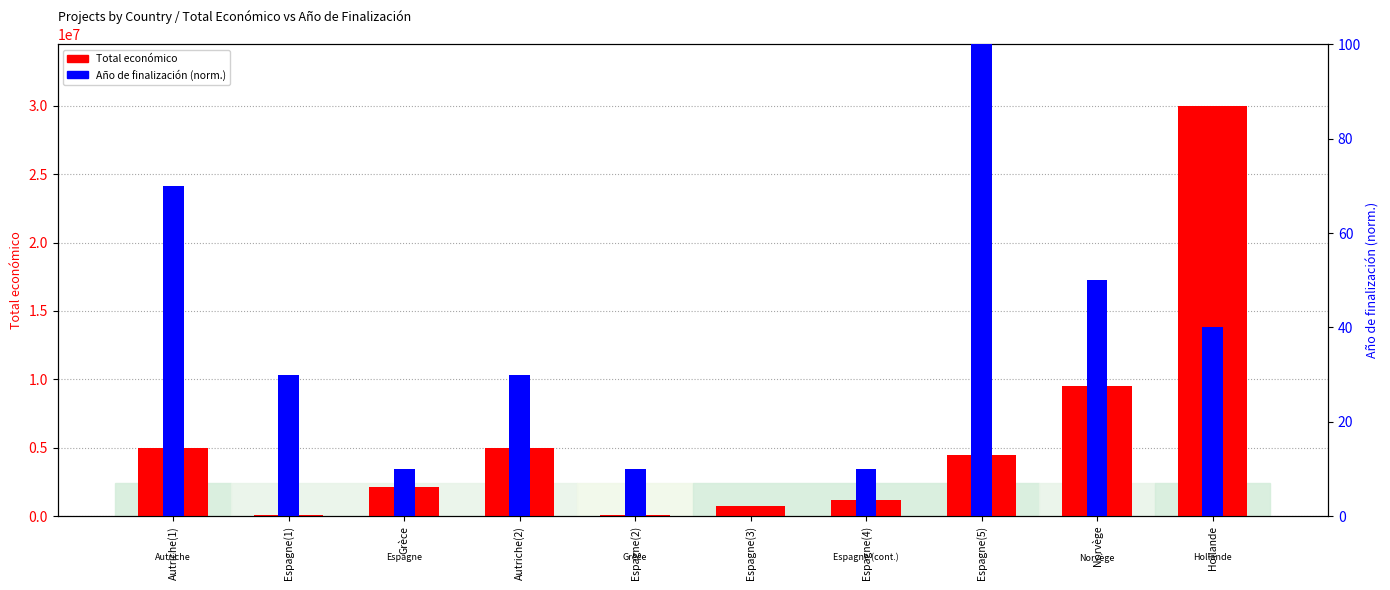

What is the approximate value of Año de finalización (percentile) at Autriche(2), to the nearest 5?

30